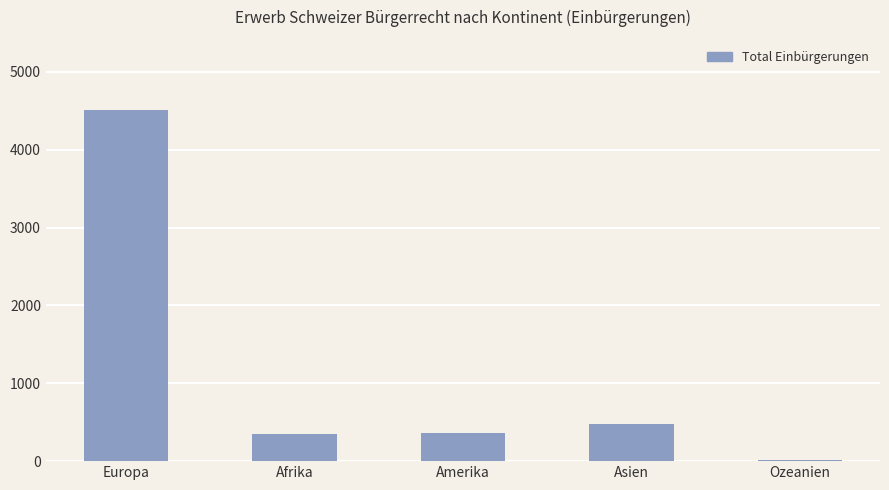

At which label does the data first exceed 356?

Europa